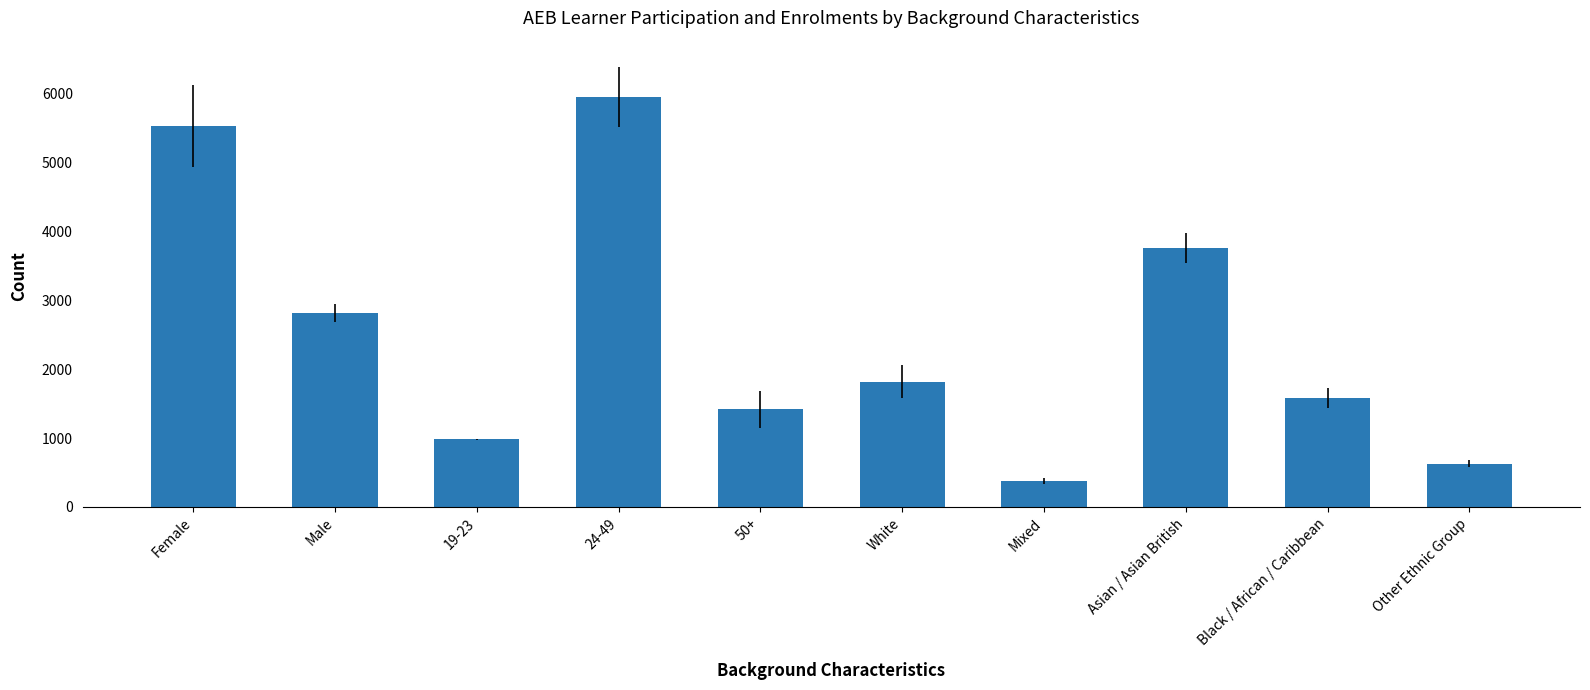

What is the sum of the values at Other Ethnic Group and Female?

6160